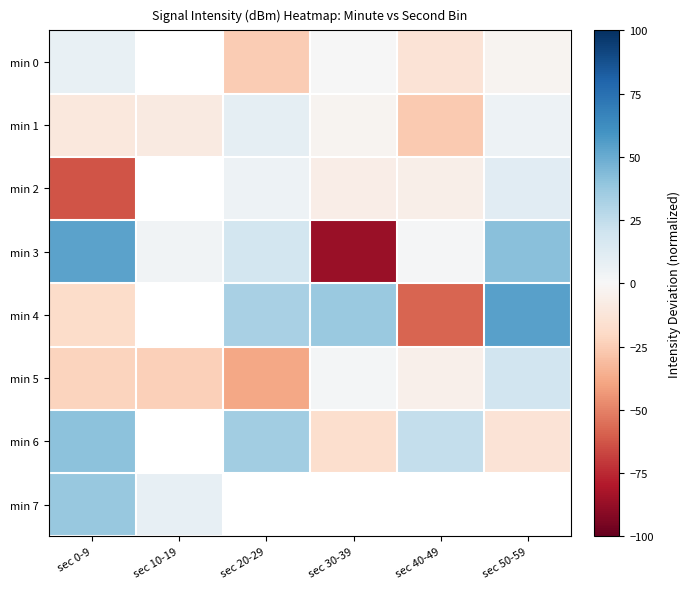

How many values in min 5 are below zero?

4